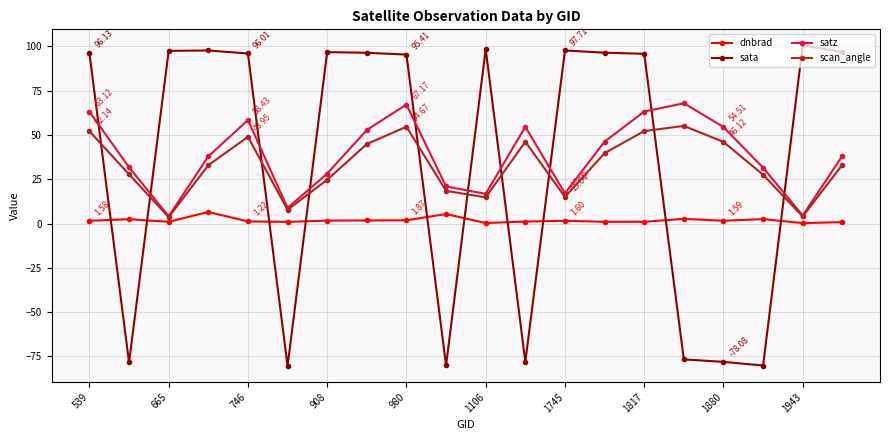

What are all the series names shown in the legend?

dnbrad, sata, satz, scan_angle